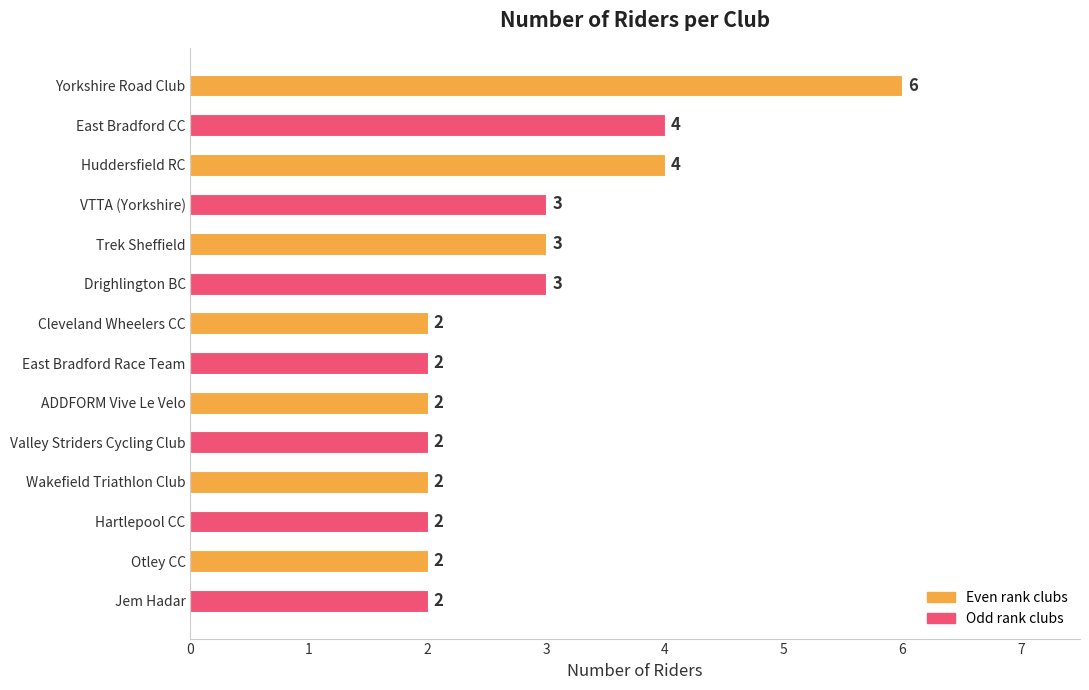

Reading top to bottom, extract all data points from this chart.

6	4	4	3	3	3	2	2	2	2	2	2	2	2